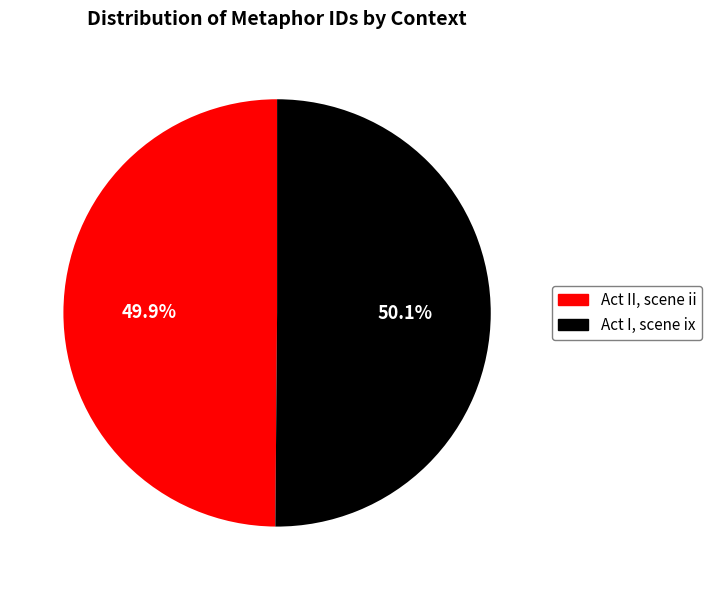

True or false: Act I, scene ix accounts for 50% of the total.

True